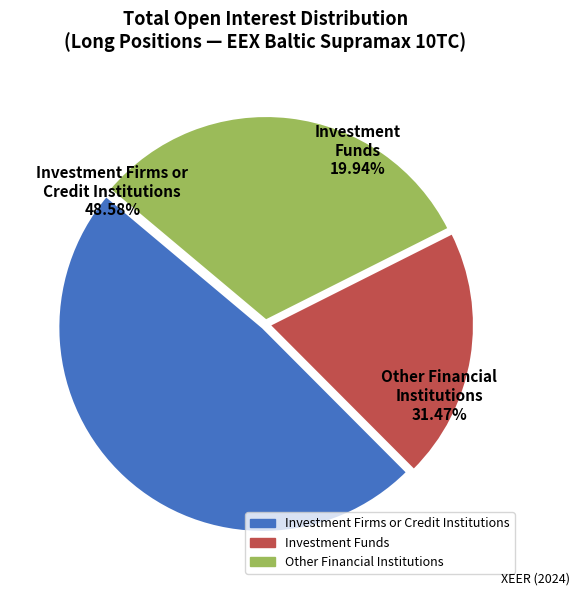

Is there a majority slice in this chart?

No